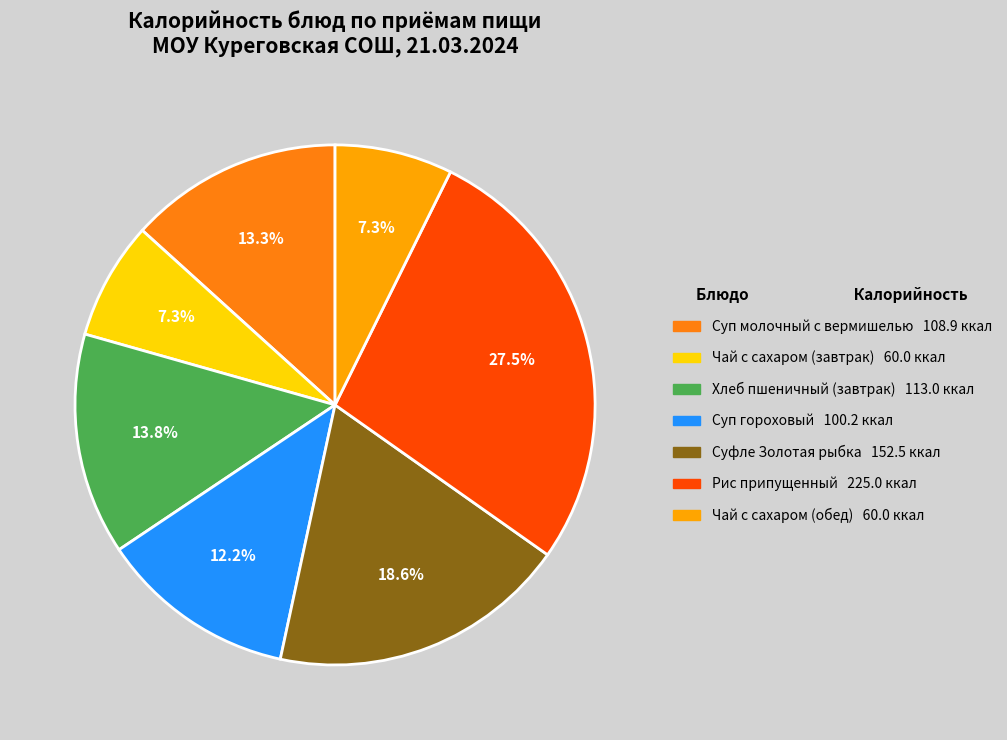

Does any single category account for the majority?

No